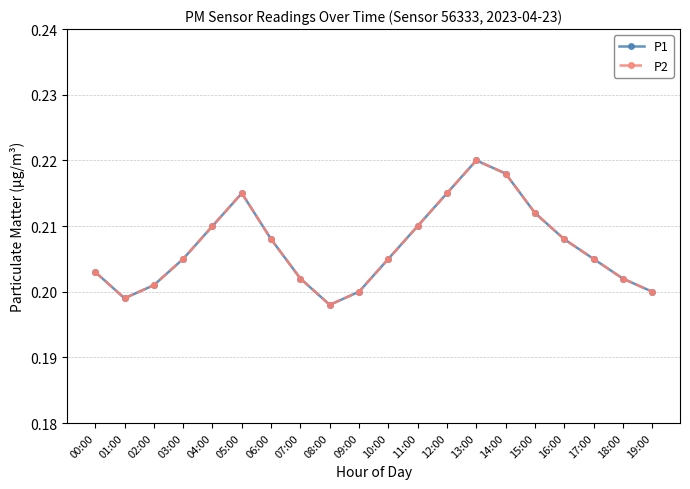

Does the chart have visible grid lines?

Yes